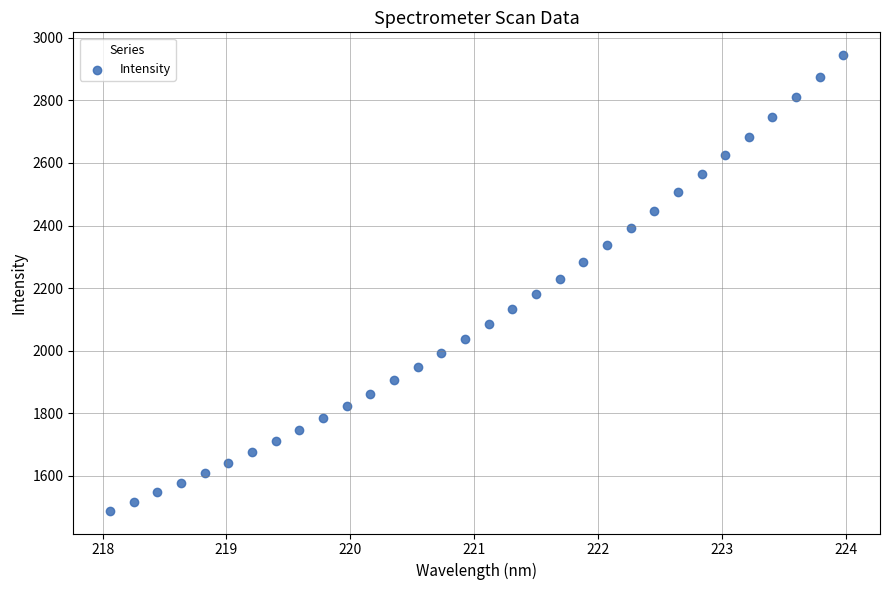

What is the range of X values (max minus min)?

5.9